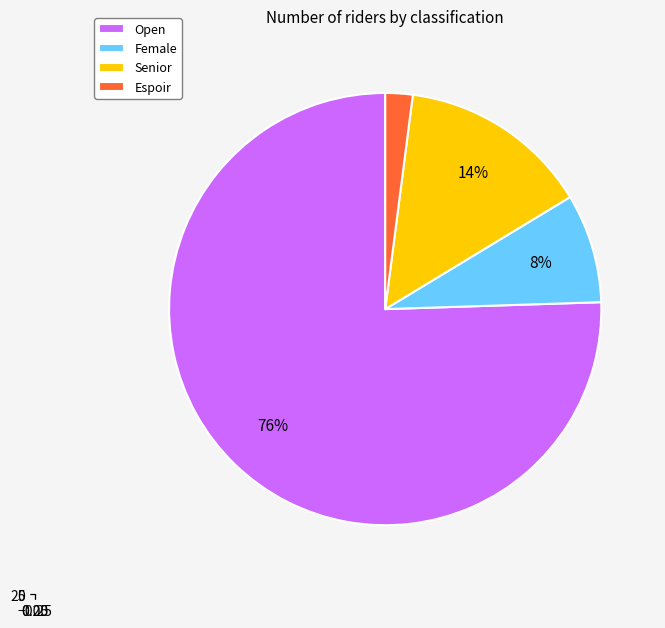

Is the sum of Female and Espoir greater than half?

No